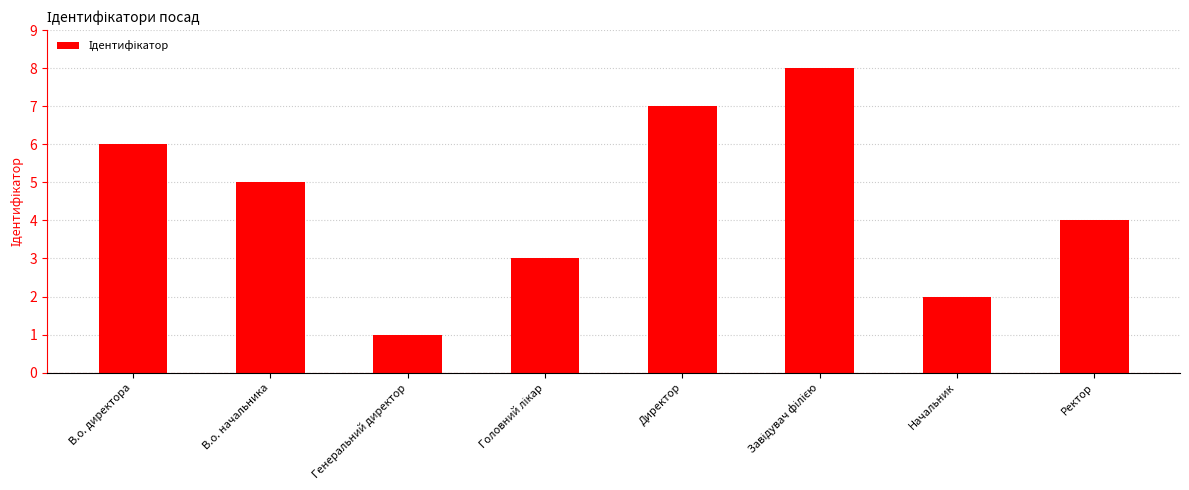

The value at В.о. начальника is 5. True or false?

True